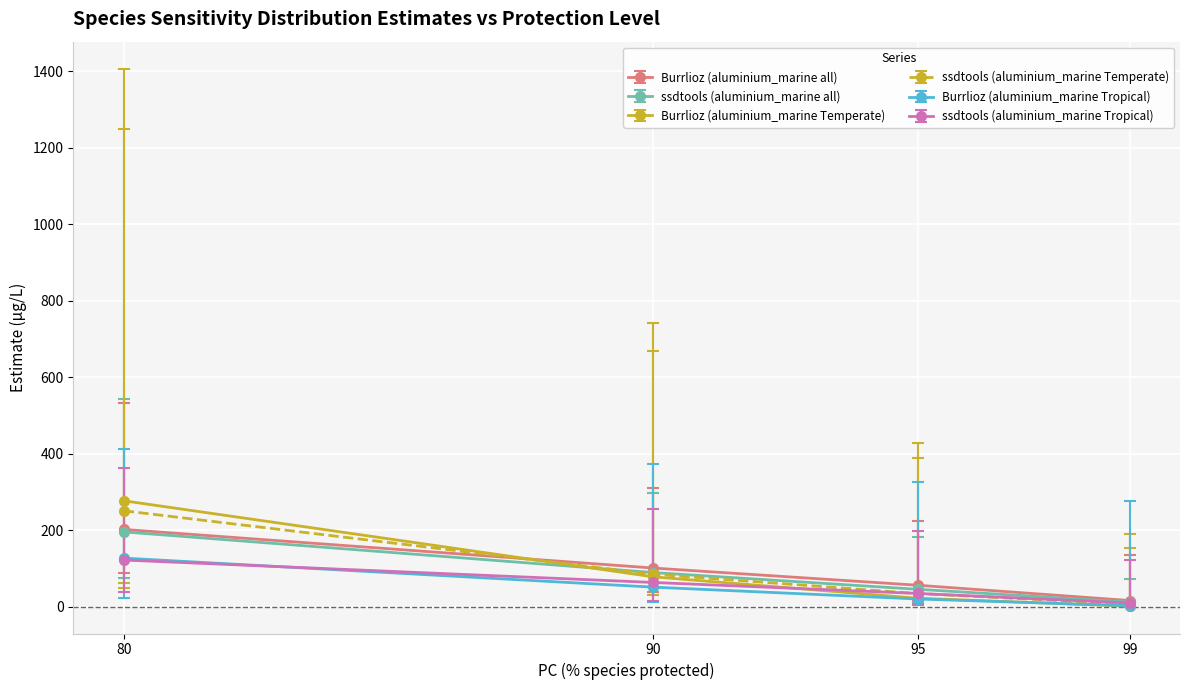

True or false: Burrlioz (aluminium_marine all) has more than 2 points higher than both neighbors.

False